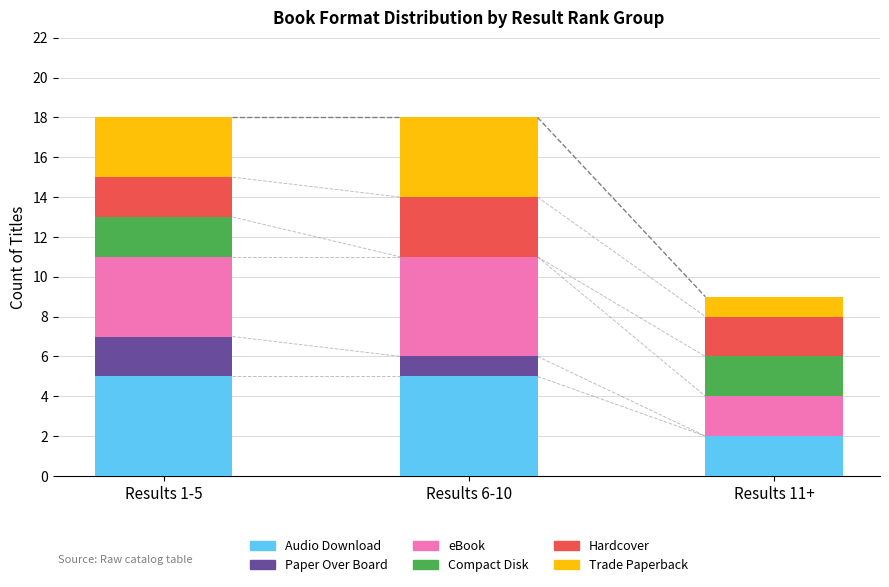

What is the highest value of the Audio Download series?

5